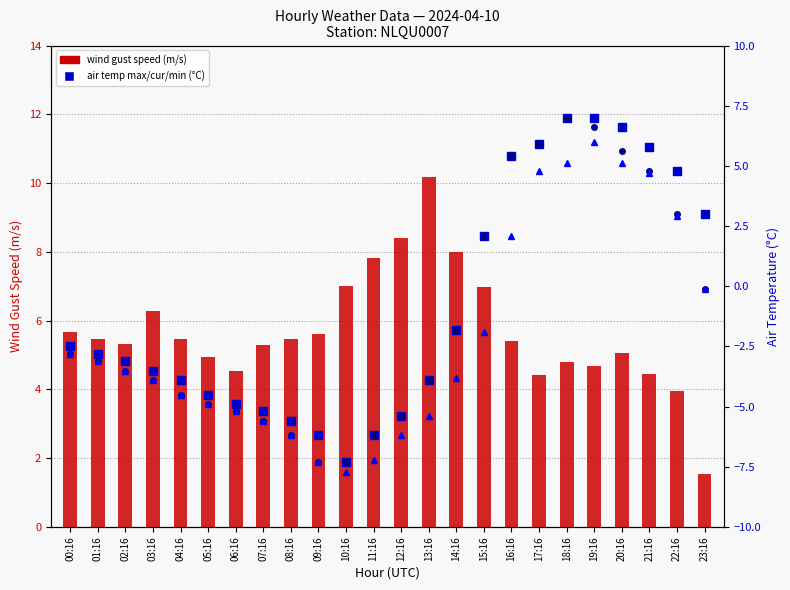

What is the sum of the AIR_TEMP_MAX values at 13:16 and 19:16?

3.1